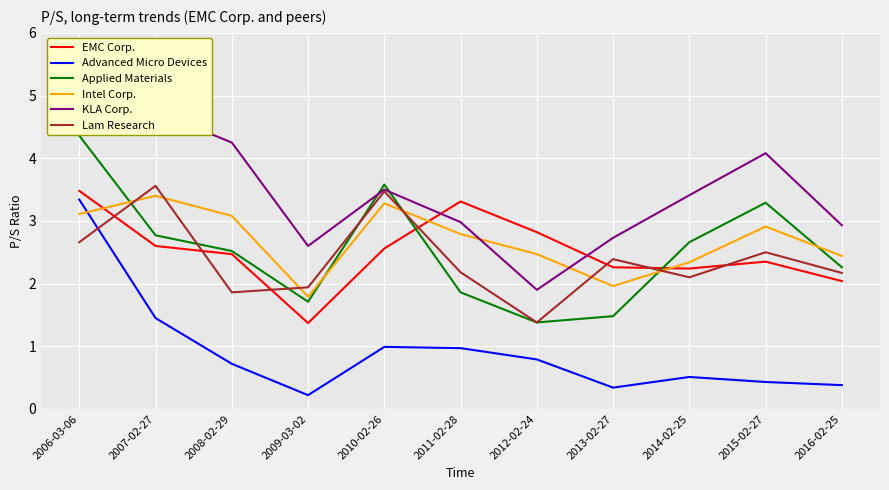

After their last crossing, which series has the higher values: Intel Corp. or Lam Research?

Intel Corp.